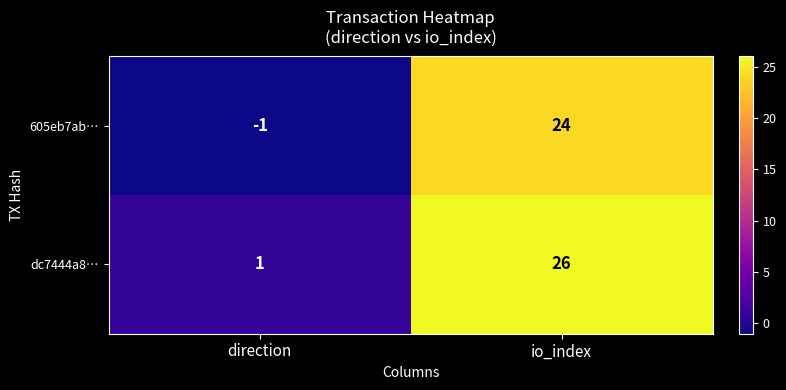

Which label corresponds to the largest value in the chart?

io_index